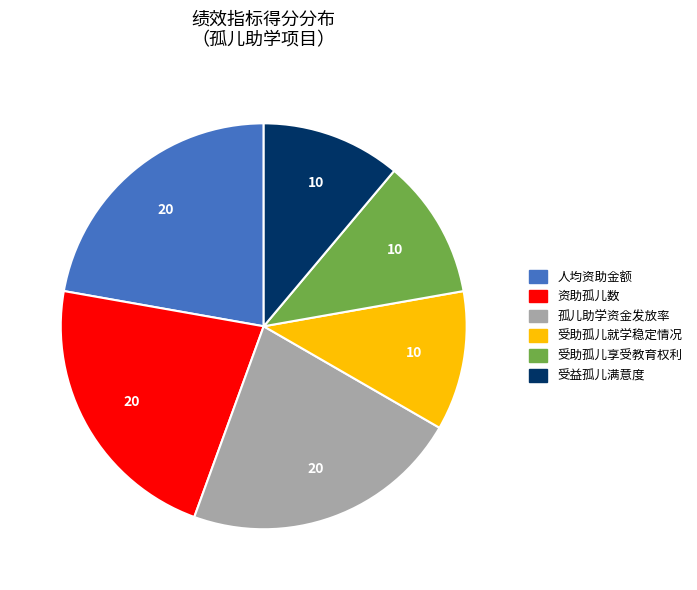

Is it true that 受助孤儿享受教育权利 is 4% of the pie?

False